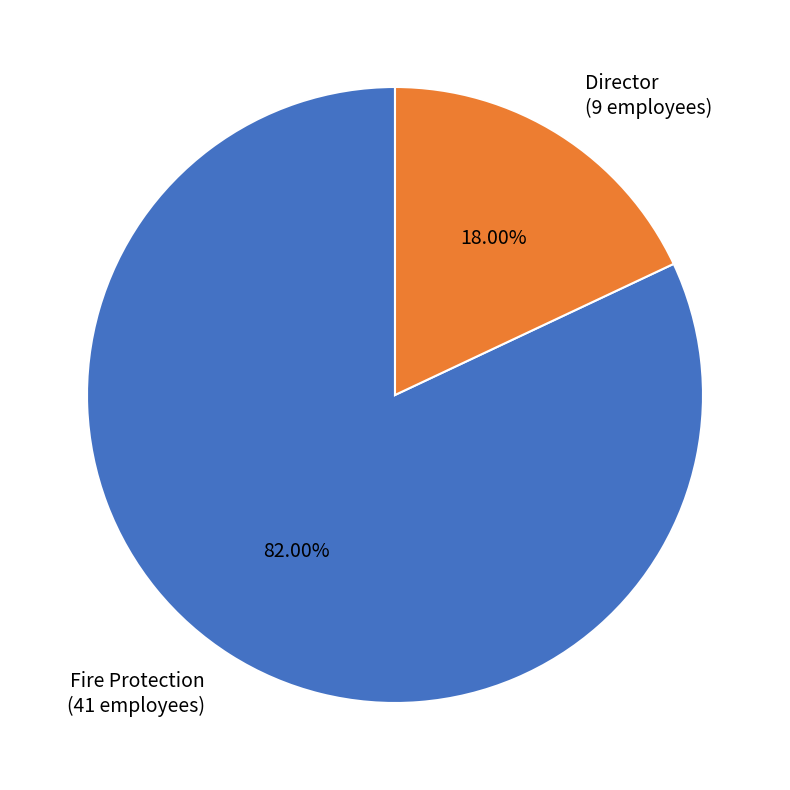

Does any single category account for the majority?

Yes